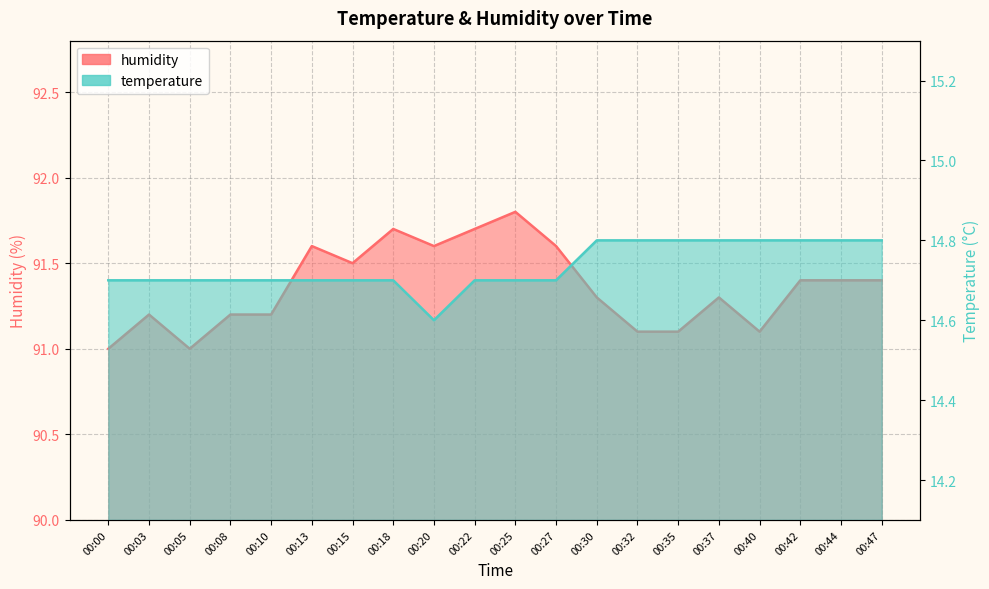

How many categories are shown in the chart?

20